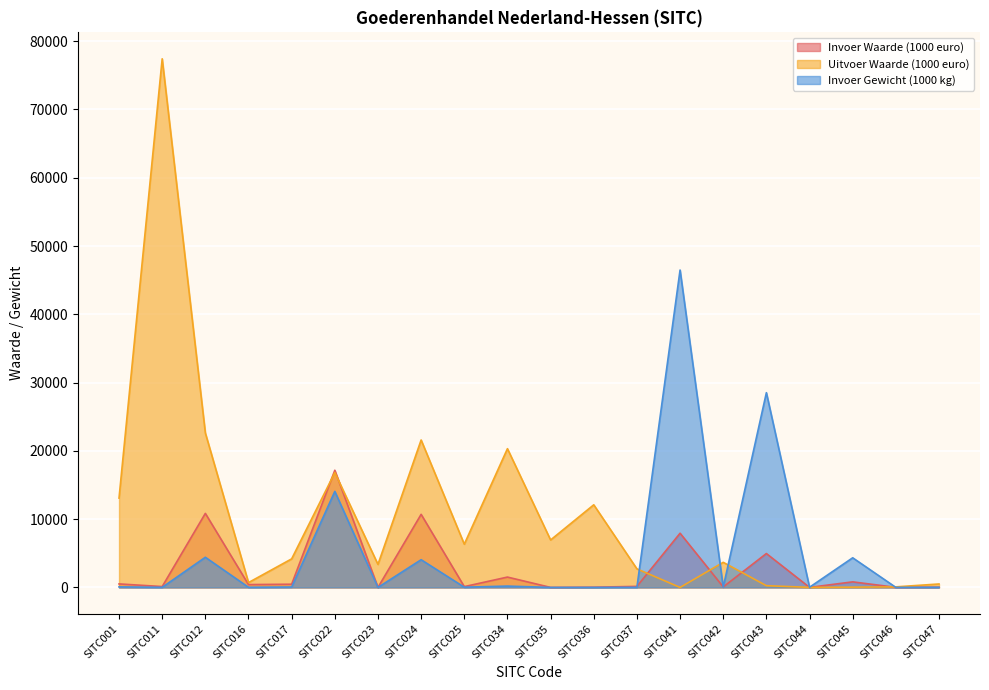

Where does the Uitvoer Waarde (1000 euro) series first go above 4185?

SITC001